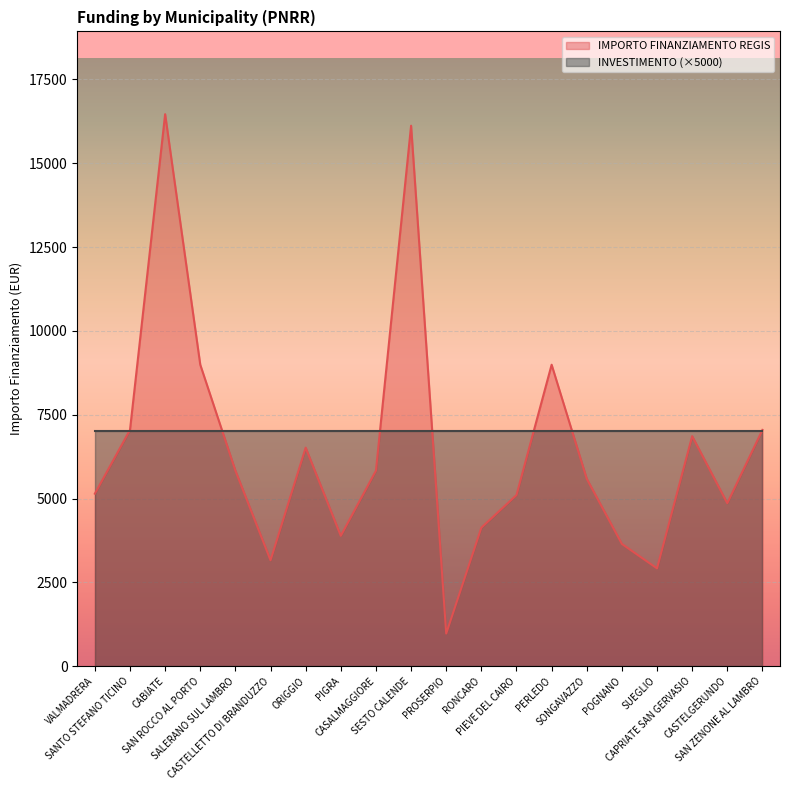

What is the change in value from CABIATE to SALERANO SUL LAMBRO?

-10632